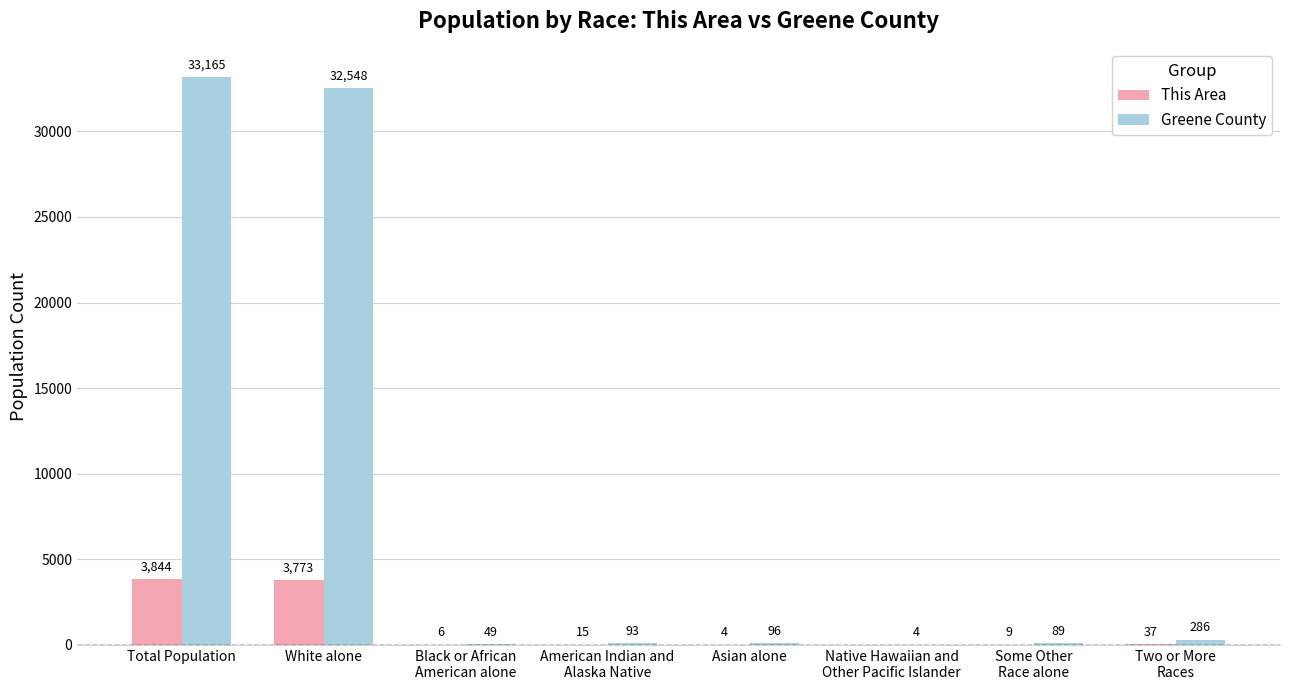

Where does the This Area series first go above 15?

Total Population